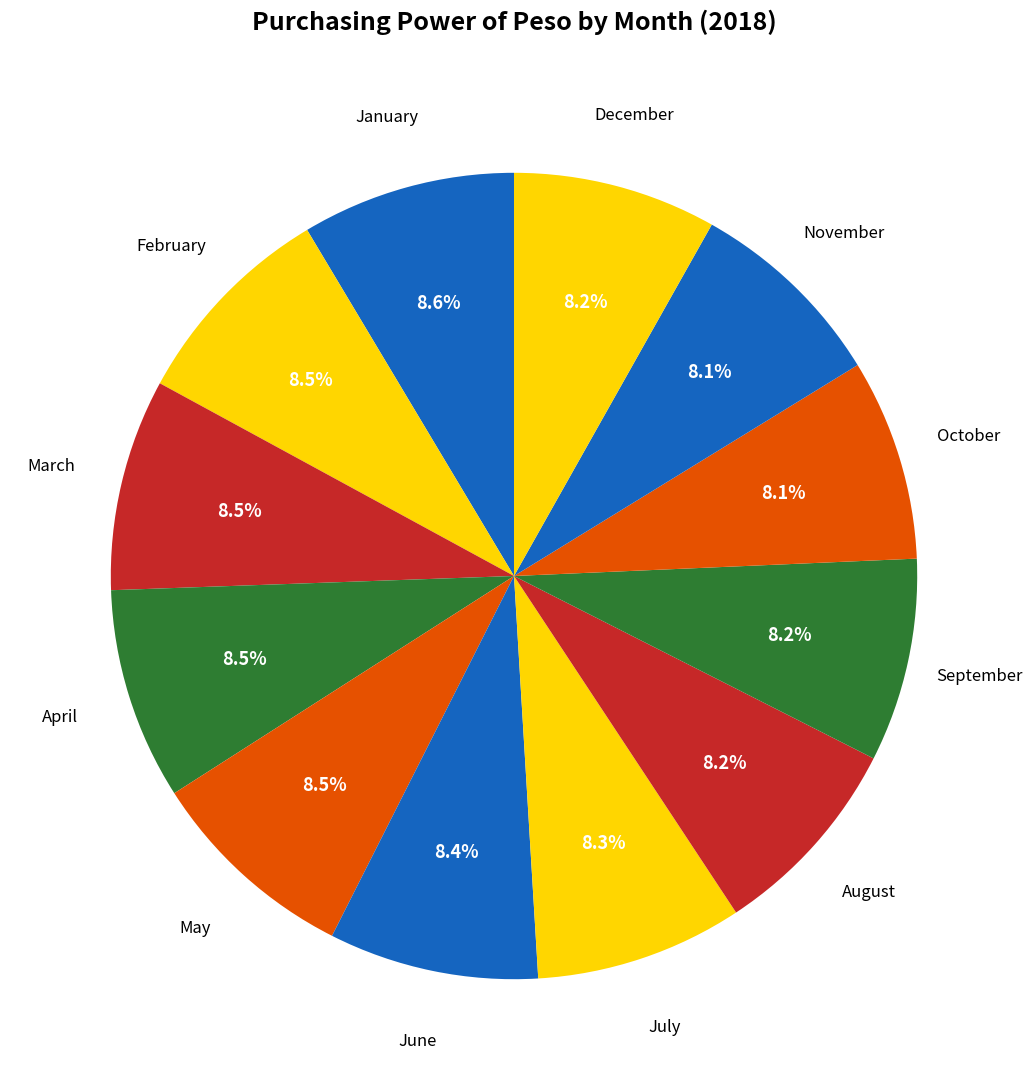

How many segments does this pie chart have?

12